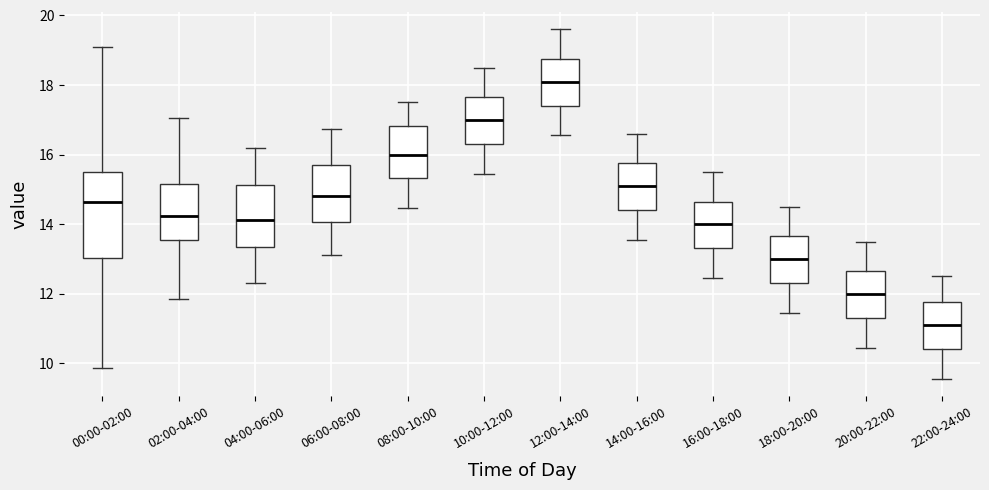

Which box is the tallest, from its lower edge to its upper edge?

00:00-02:00